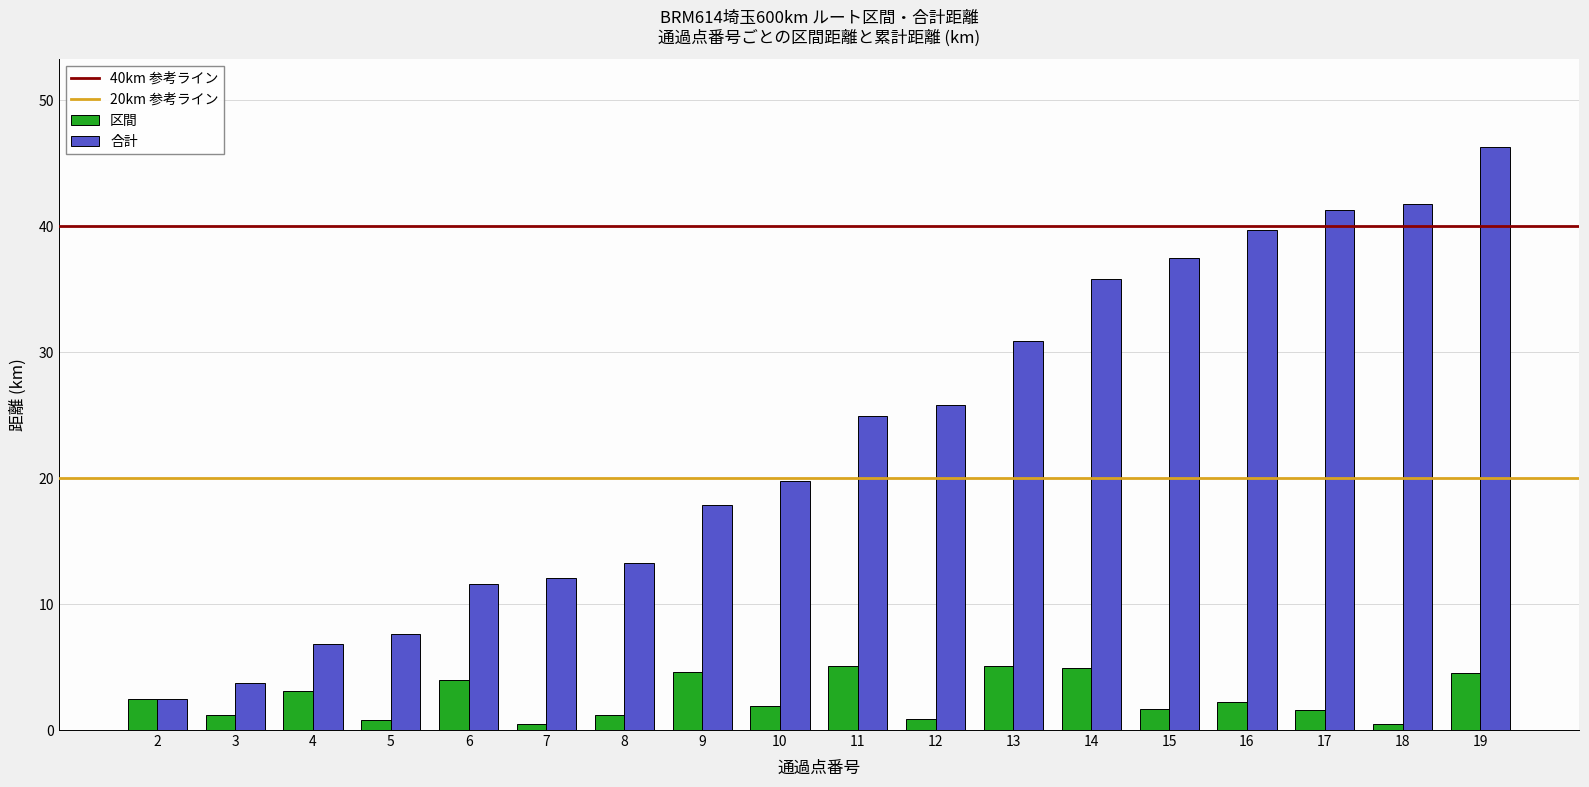

List the series in order of their overall mean, lowest first.

区間, 合計